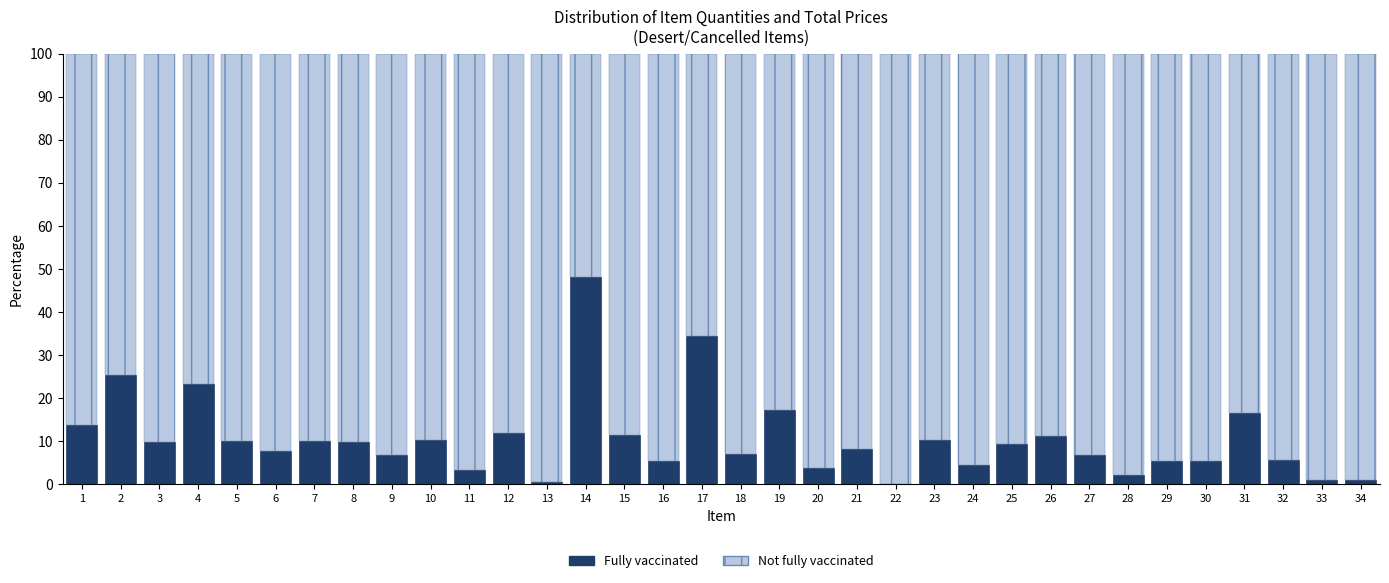

The value of Fully vaccinated at 17 is 12.9. True or false?

False